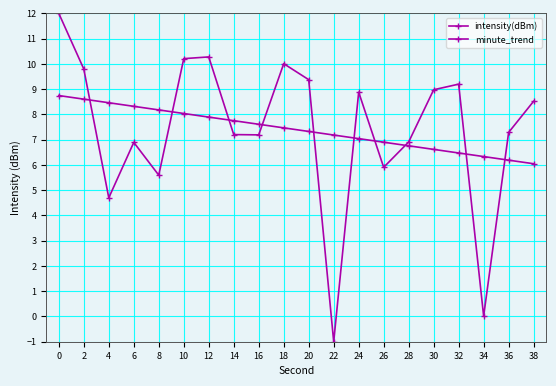

Reading left to right, what are all the values shown in this chart?

intensity(dBm): 0=12.0	2=9.8	4=4.7	6=6.9	8=5.6	10=10.2	12=10.3	14=7.2	16=7.2	18=10.0	20=9.4	22=-1.0	24=8.9	26=5.9	28=6.9	30=9.0	32=9.2	34=0.0	36=7.3	38=8.5
minute_trend: 0=8.7	2=8.6	4=8.5	6=8.3	8=8.2	10=8.0	12=7.9	14=7.8	16=7.6	18=7.5	20=7.3	22=7.2	24=7.0	26=6.9	28=6.8	30=6.6	32=6.5	34=6.3	36=6.2	38=6.0